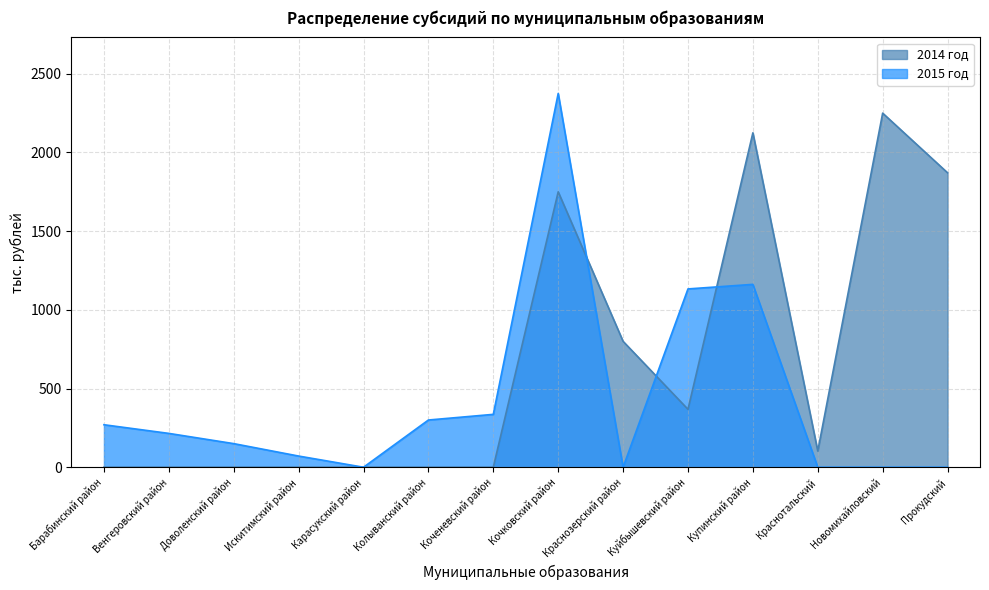

Is it true that 2015 год equals -1266 at Краснотальский?

False